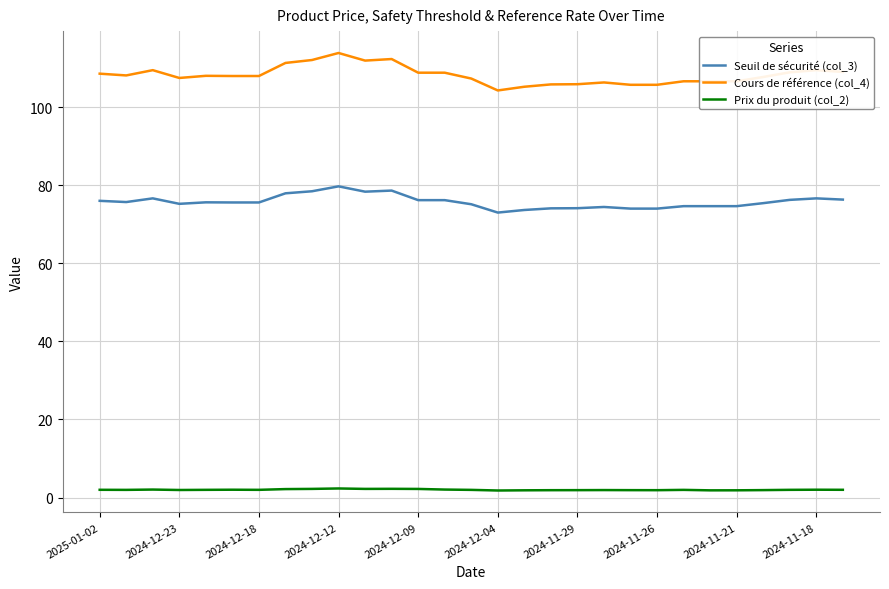

What is the sum of all Seuil de sécurité (col_3) values?

2197.2